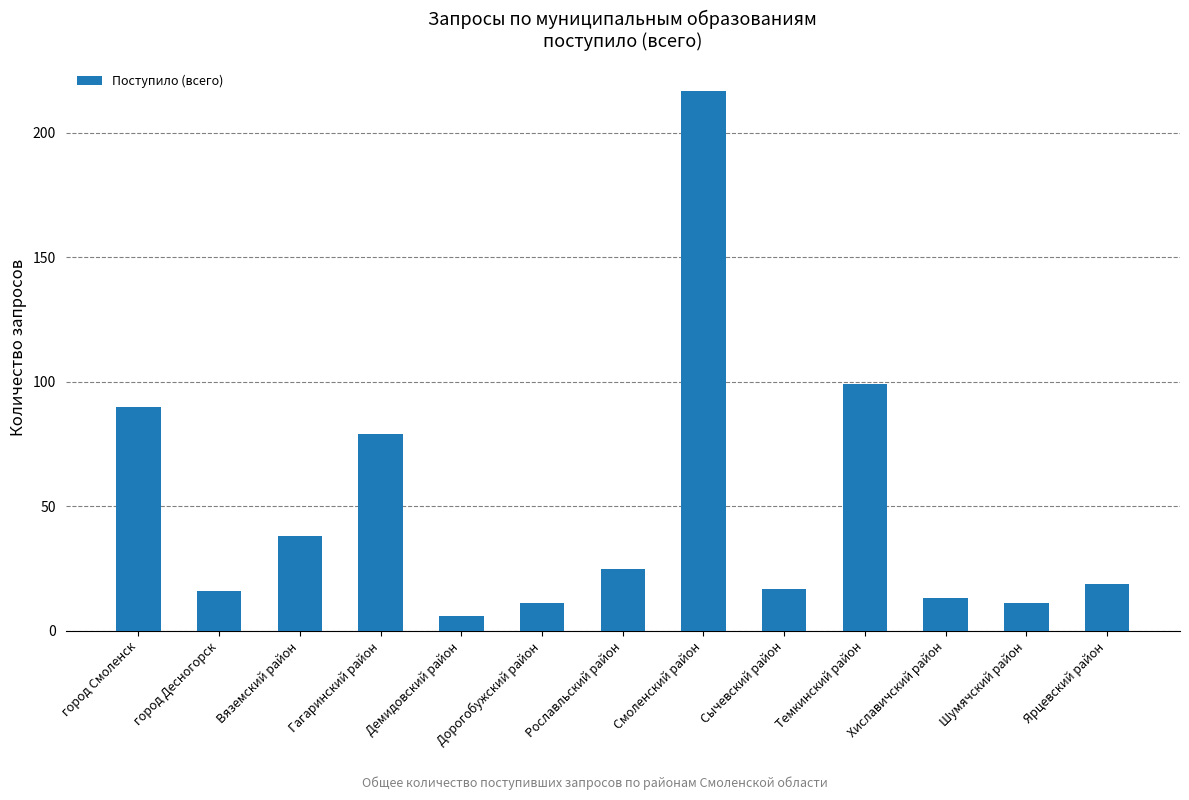

Reading left to right, list all the values displayed in this chart.

город Смоленск=90	город Десногорск=16	Вяземский район=38	Гагаринский район=79	Демидовский район=6	Дорогобужский район=11	Рославльский район=25	Смоленский район=217	Сычевский район=17	Темкинский район=99	Хиславичский район=13	Шумячский район=11	Ярцевский район=19